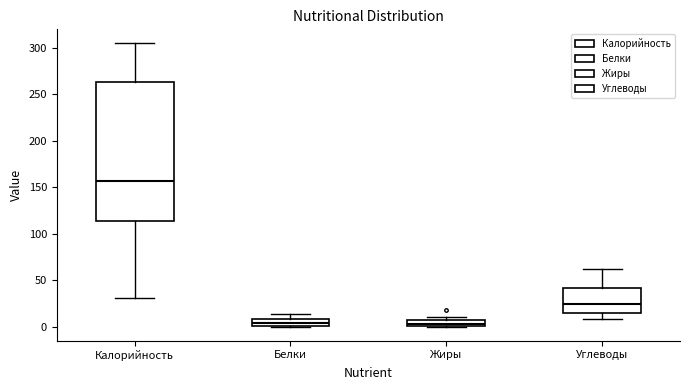

Where is the upper edge of the box for Жиры on the y-axis? The values are not printed on the chart, so give them approximately, as read against the axis.

5